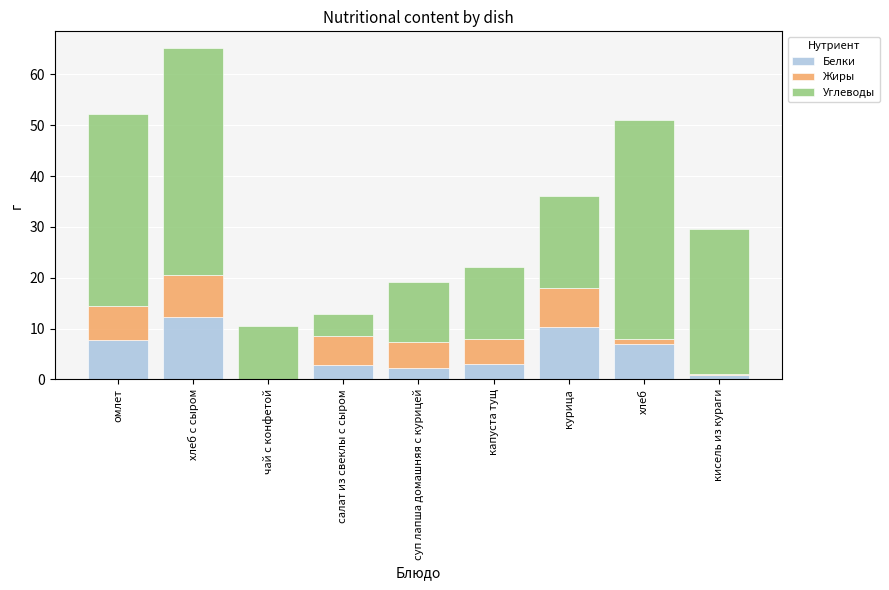

At which category is the sum across all series the highest?

хлеб с сыром